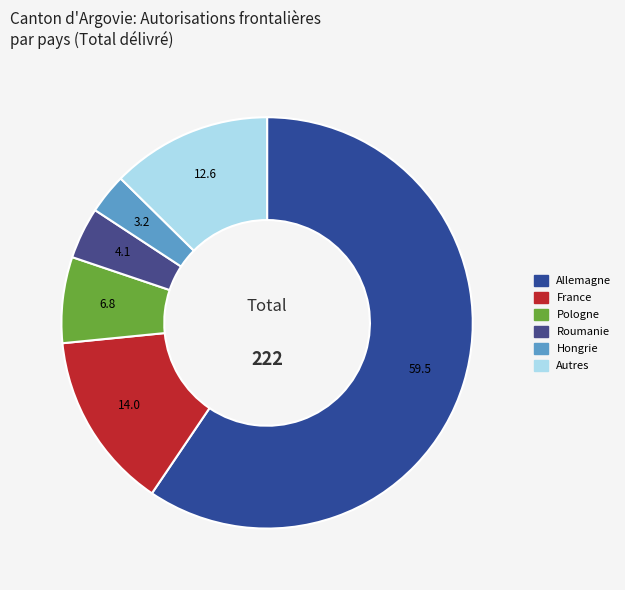

How many segments does this pie chart have?

6